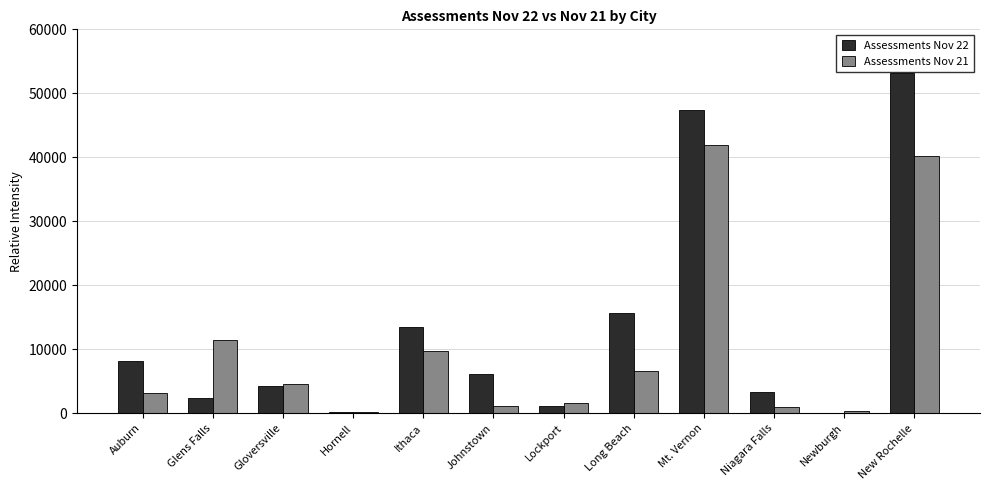

At which label does Assessments Nov 22 reach its peak?

New Rochelle